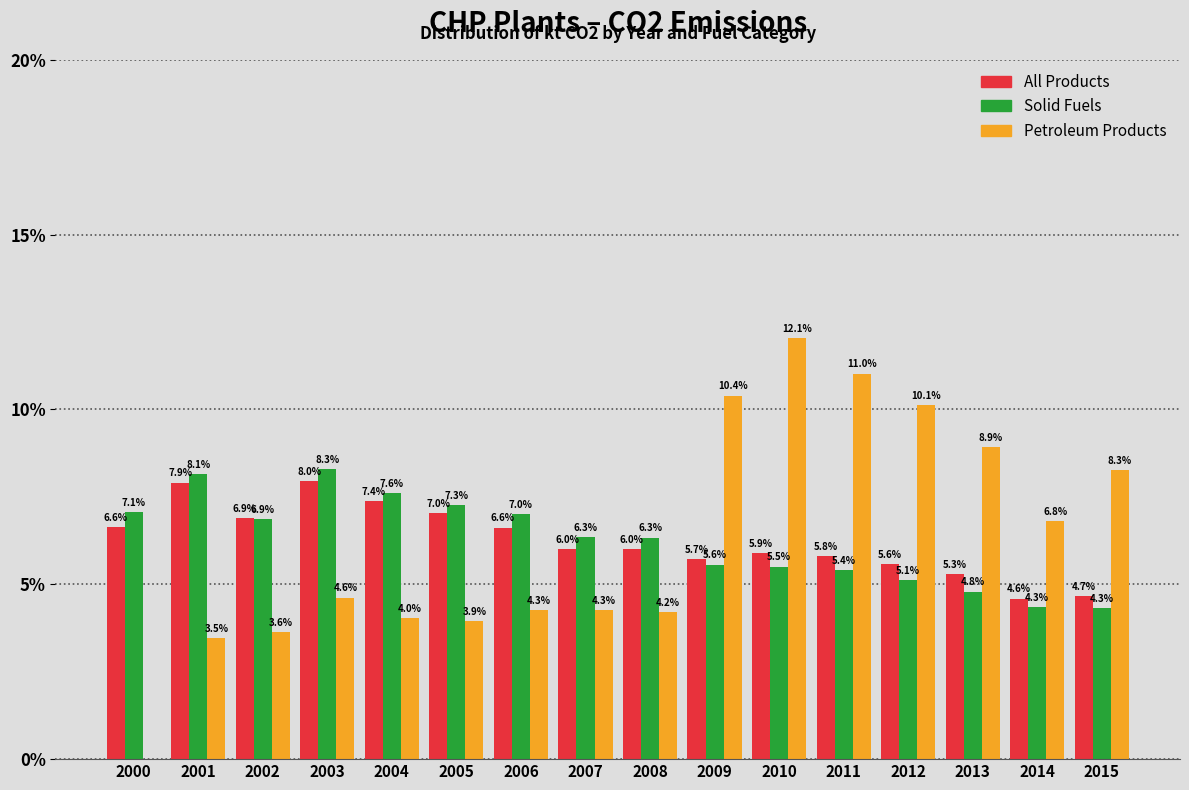

Reading left to right, what are all the values shown in this chart?

All Products: 2000=6.6	2001=7.9	2002=6.9	2003=8.0	2004=7.4	2005=7.0	2006=6.6	2007=6.0	2008=6.0	2009=5.7	2010=5.9	2011=5.8	2012=5.6	2013=5.3	2014=4.6	2015=4.7
Solid Fuels: 2000=7.1	2001=8.1	2002=6.9	2003=8.3	2004=7.6	2005=7.3	2006=7.0	2007=6.3	2008=6.3	2009=5.6	2010=5.5	2011=5.4	2012=5.1	2013=4.8	2014=4.3	2015=4.3
Petroleum Products: 2000=0.0	2001=3.5	2002=3.6	2003=4.6	2004=4.0	2005=3.9	2006=4.3	2007=4.3	2008=4.2	2009=10.4	2010=12.1	2011=11.0	2012=10.1	2013=8.9	2014=6.8	2015=8.3